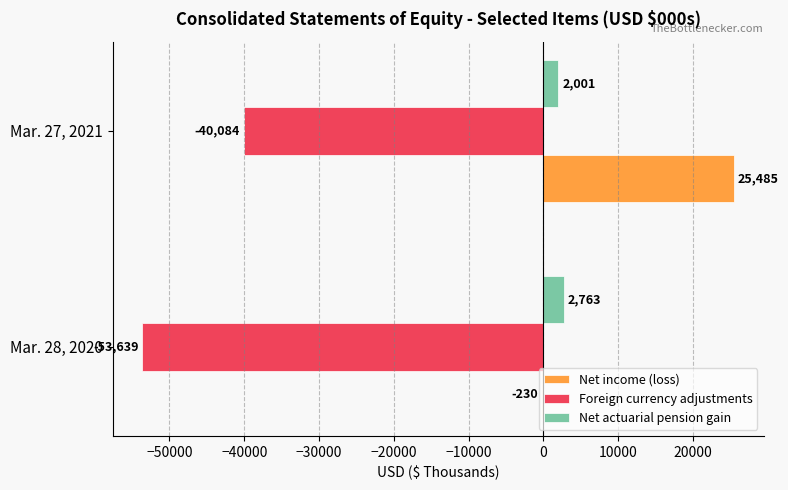

What is the sum of the Net income (loss) values at Mar. 28, 2020 and Mar. 27, 2021?

25255